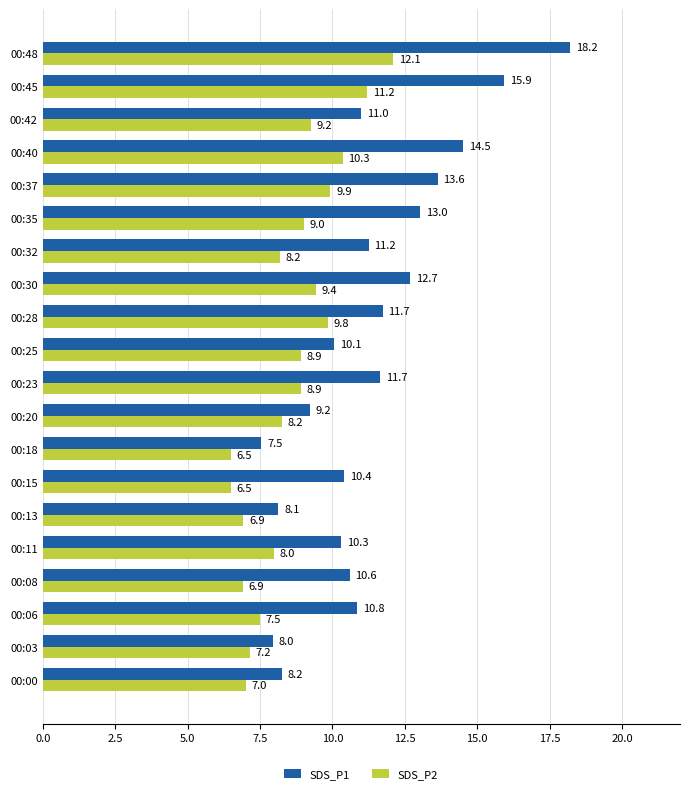

At how many categories does at least one series exceed 7?

20